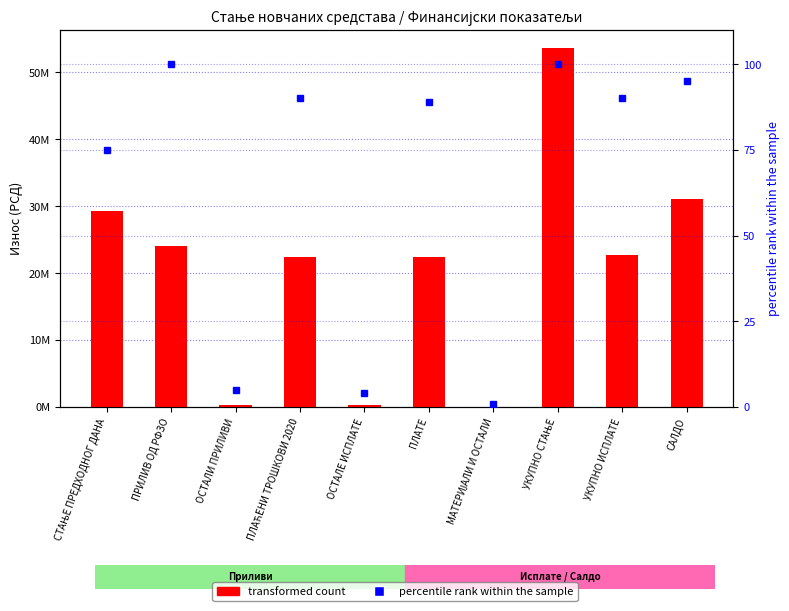

Where is transformed count nearest to the value 26838703?

СТАЊЕ ПРЕДХОДНОГ ДАНА